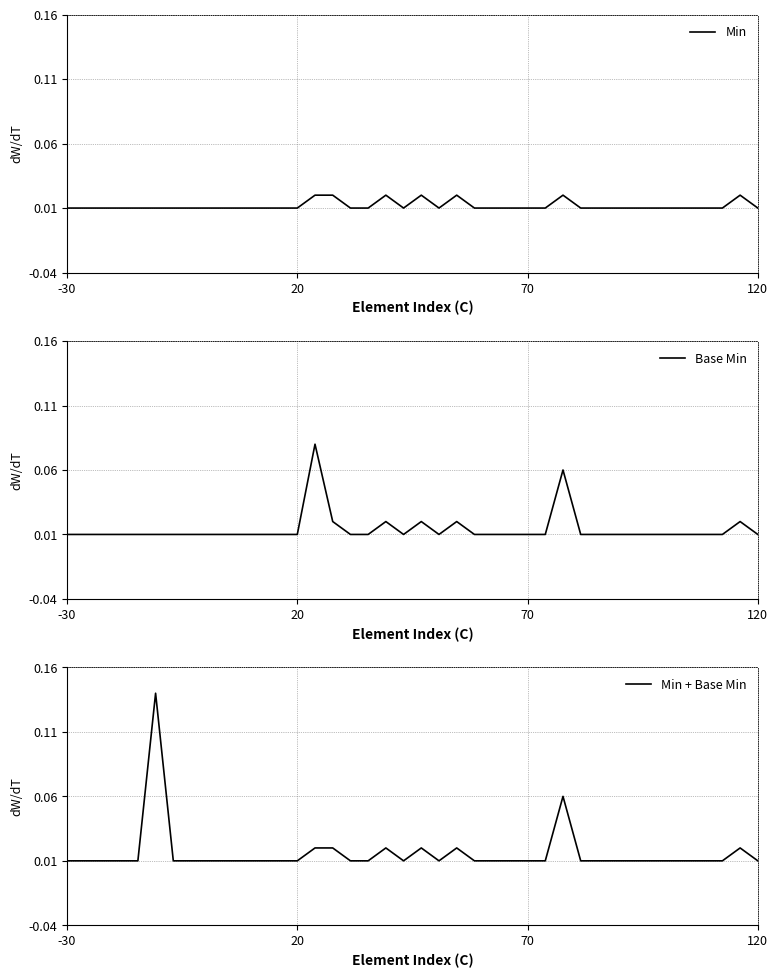

The Base Min series shows 0.0 at 7. True or false?

True